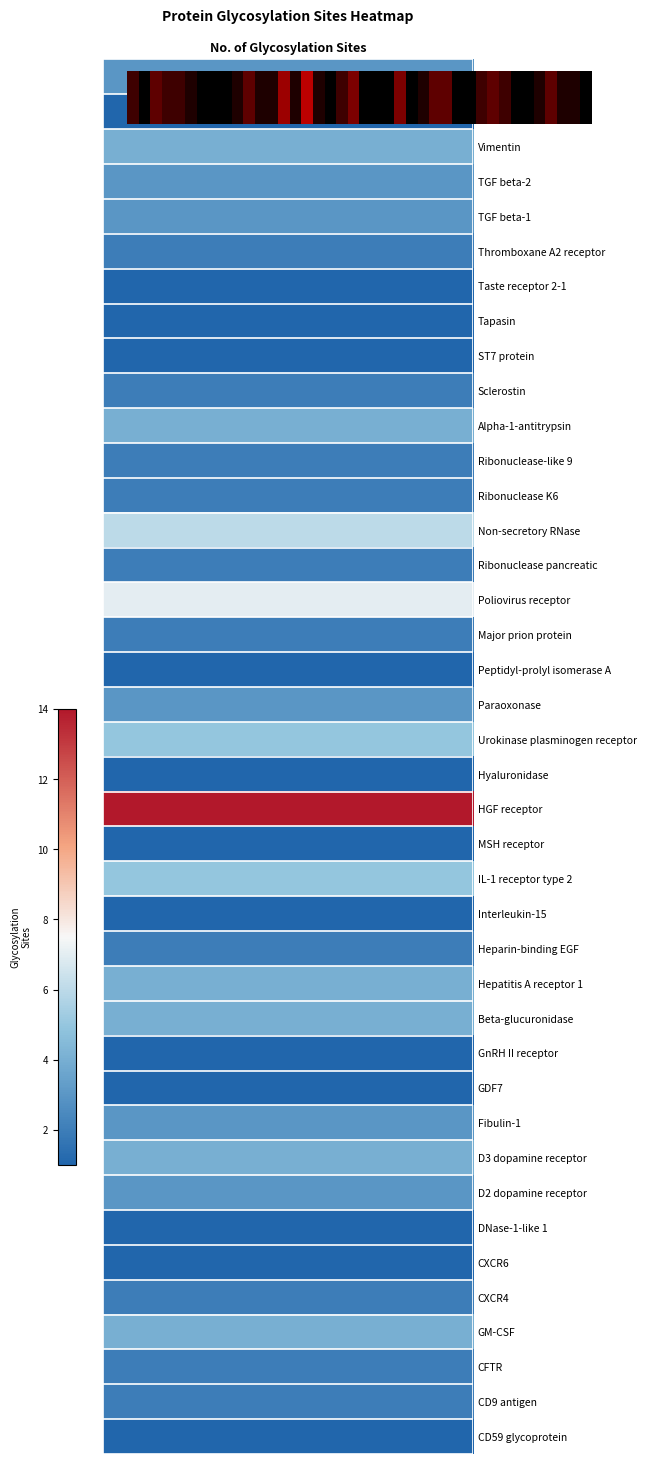

Reading right to left, extract all data points from this chart.

1	2	2	4	2	1	1	3	4	3	1	1	4	4	2	1	5	1	14	1	5	3	1	2	7	2	6	2	2	4	2	1	1	1	2	3	3	4	1	3